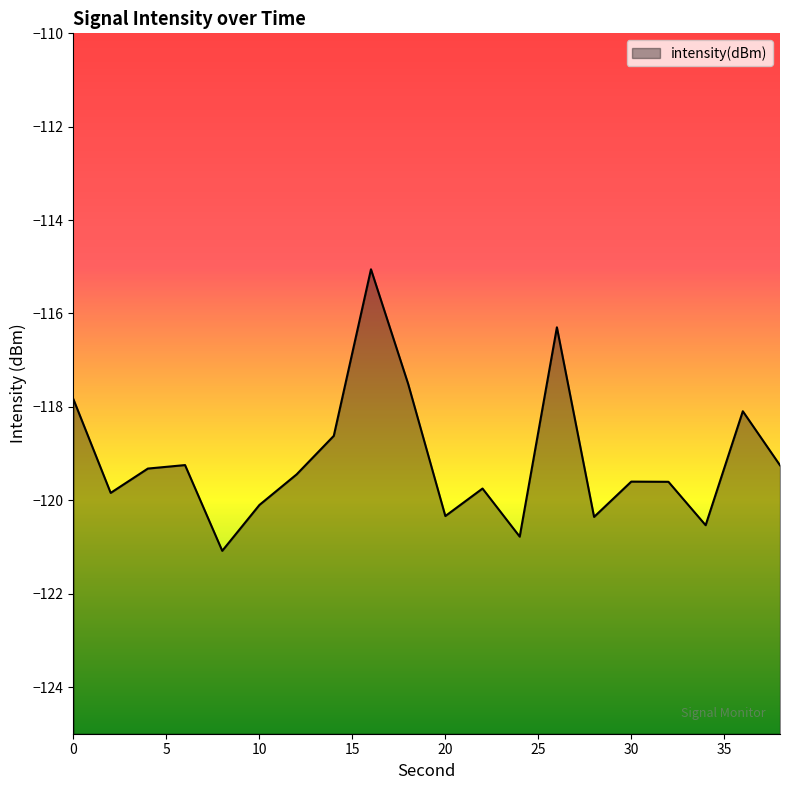

Reading right to left, list all the values displayed in this chart.

-119.3	-118.1	-120.5	-119.6	-119.6	-120.4	-116.3	-120.8	-119.7	-120.3	-117.5	-115.1	-118.6	-119.4	-120.1	-121.1	-119.2	-119.3	-119.8	-117.8